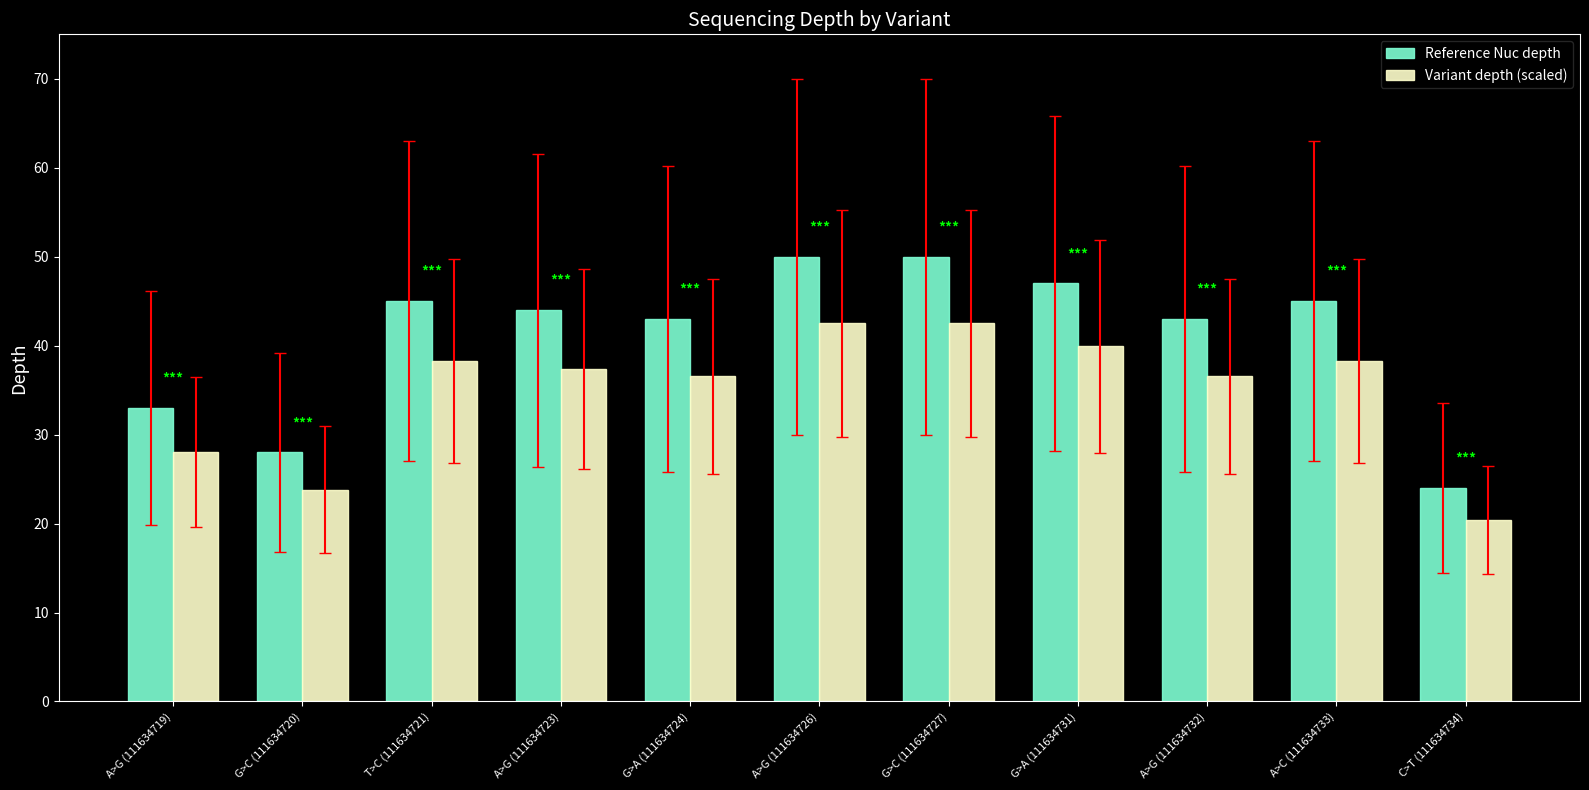

Does the chart contain stacked bars?

No